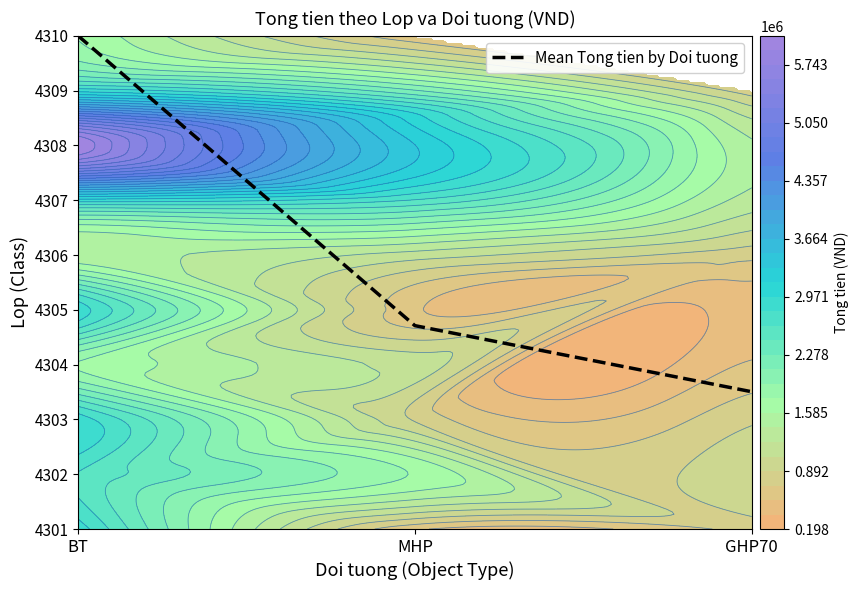

Is it true that the value at GHP70 is 1.3?

False